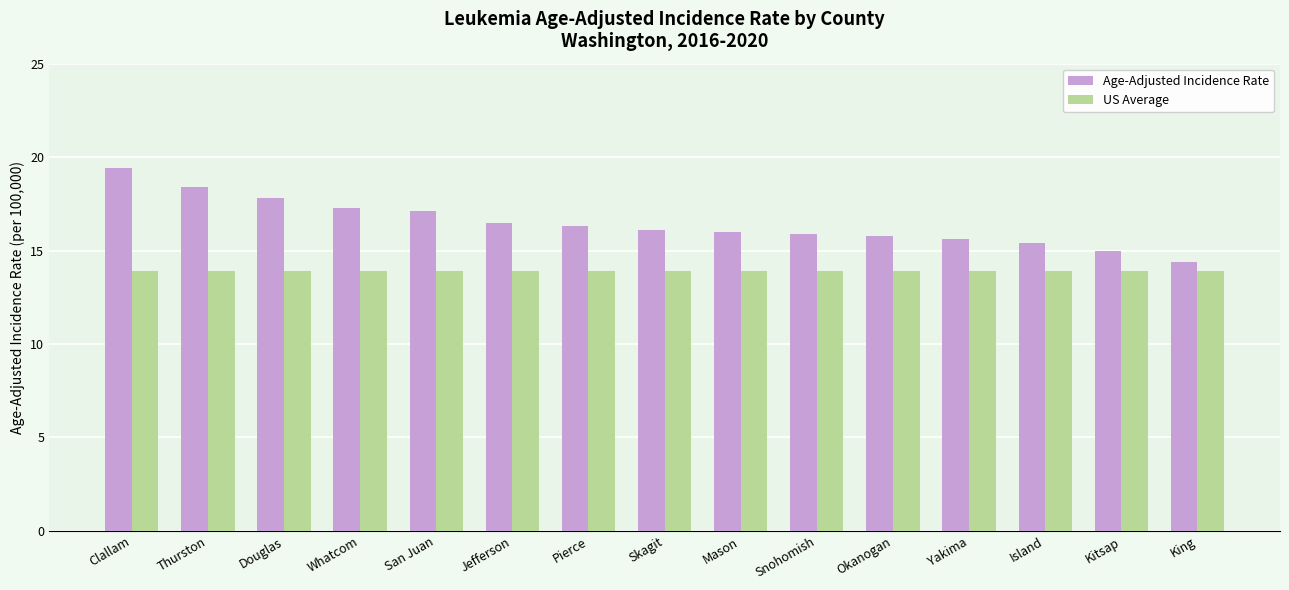

At which category is the sum across all series the highest?

Clallam